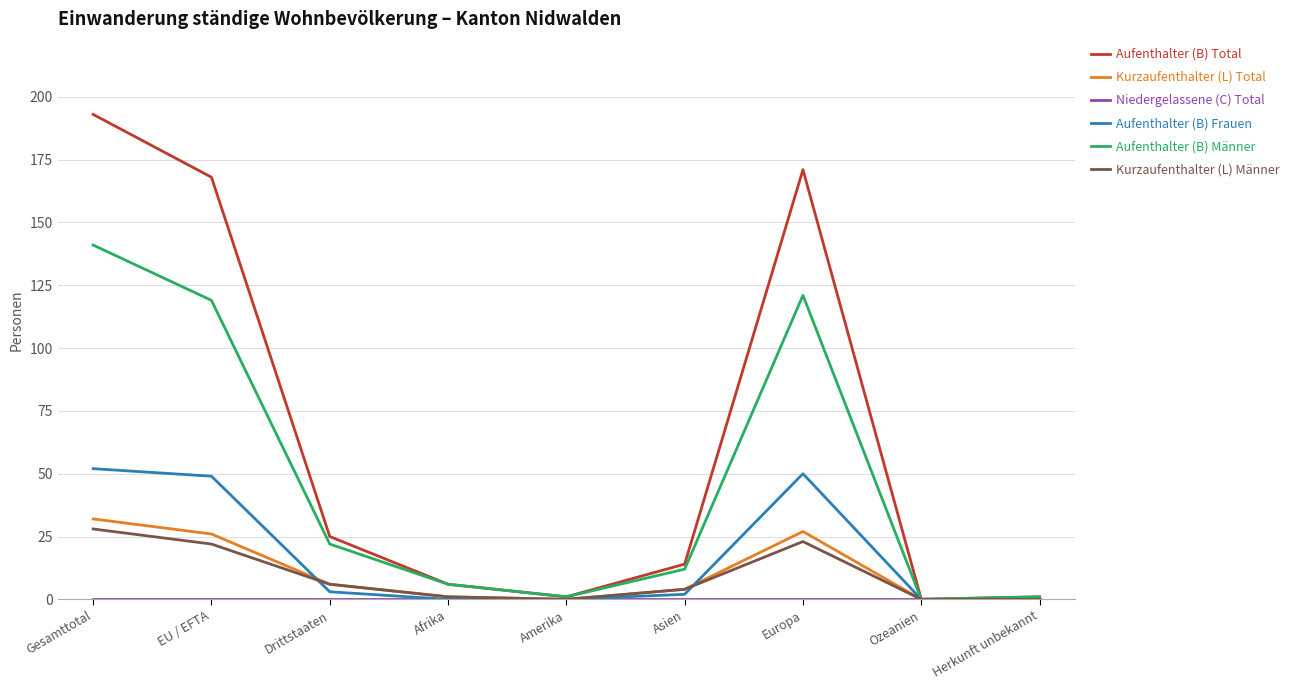

True or false: Aufenthalter (B) Männer has a value of 43 at EU / EFTA.

False